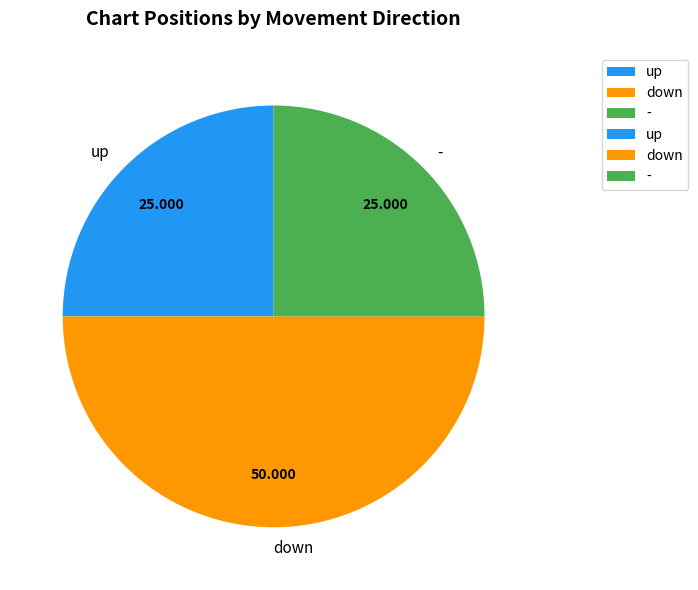

What is the largest slice in the pie chart?

down